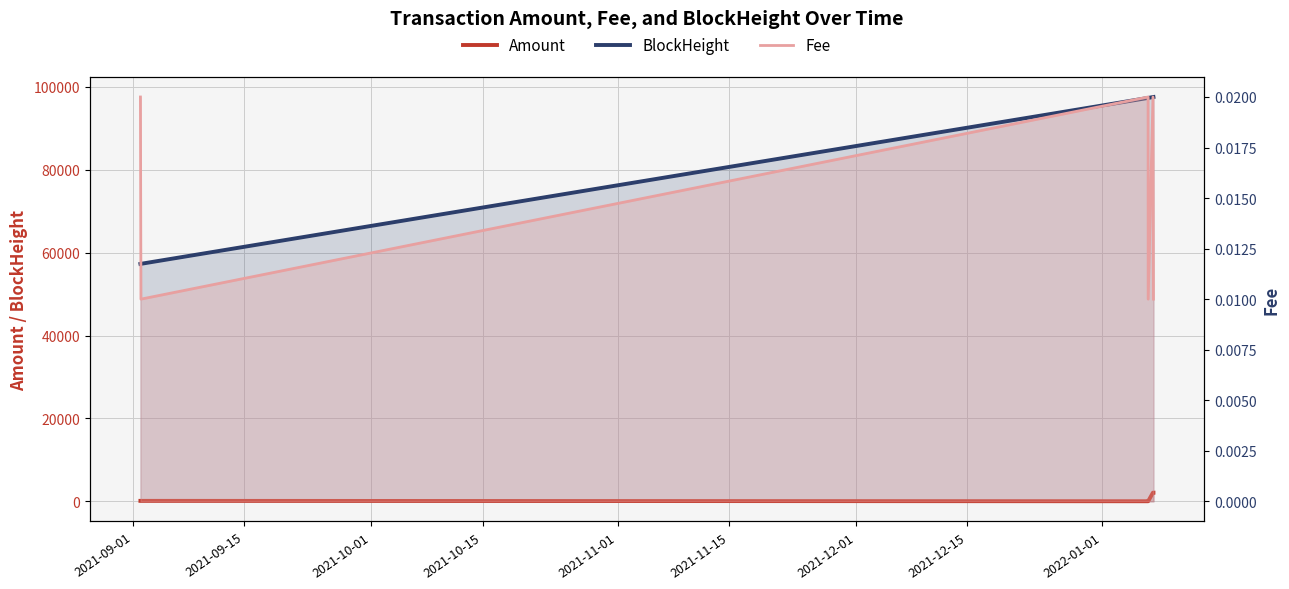

Rank the series by their maximum value, from lowest to highest.

Fee, Amount, BlockHeight